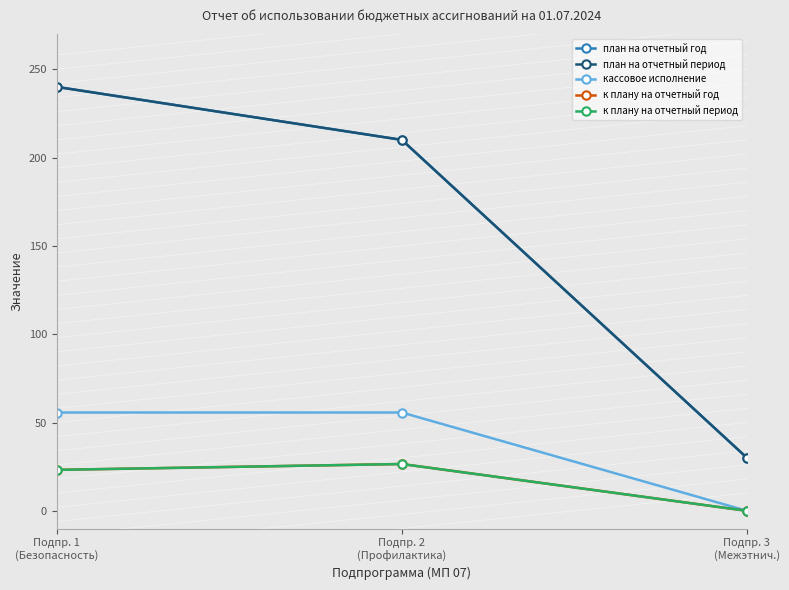

Reading left to right, transcribe all the data shown in this chart.

план на отчетный год: Подпр. 1
(Безопасность)=240.0	Подпр. 2
(Профилактика)=210.0	Подпр. 3
(Межэтнич.)=30.0
план на отчетный период: Подпр. 1
(Безопасность)=240.0	Подпр. 2
(Профилактика)=210.0	Подпр. 3
(Межэтнич.)=30.0
кассовое исполнение: Подпр. 1
(Безопасность)=55.7	Подпр. 2
(Профилактика)=55.7	Подпр. 3
(Межэтнич.)=0.0
к плану на отчетный год: Подпр. 1
(Безопасность)=23.2	Подпр. 2
(Профилактика)=26.5	Подпр. 3
(Межэтнич.)=0.0
к плану на отчетный период: Подпр. 1
(Безопасность)=23.2	Подпр. 2
(Профилактика)=26.5	Подпр. 3
(Межэтнич.)=0.0